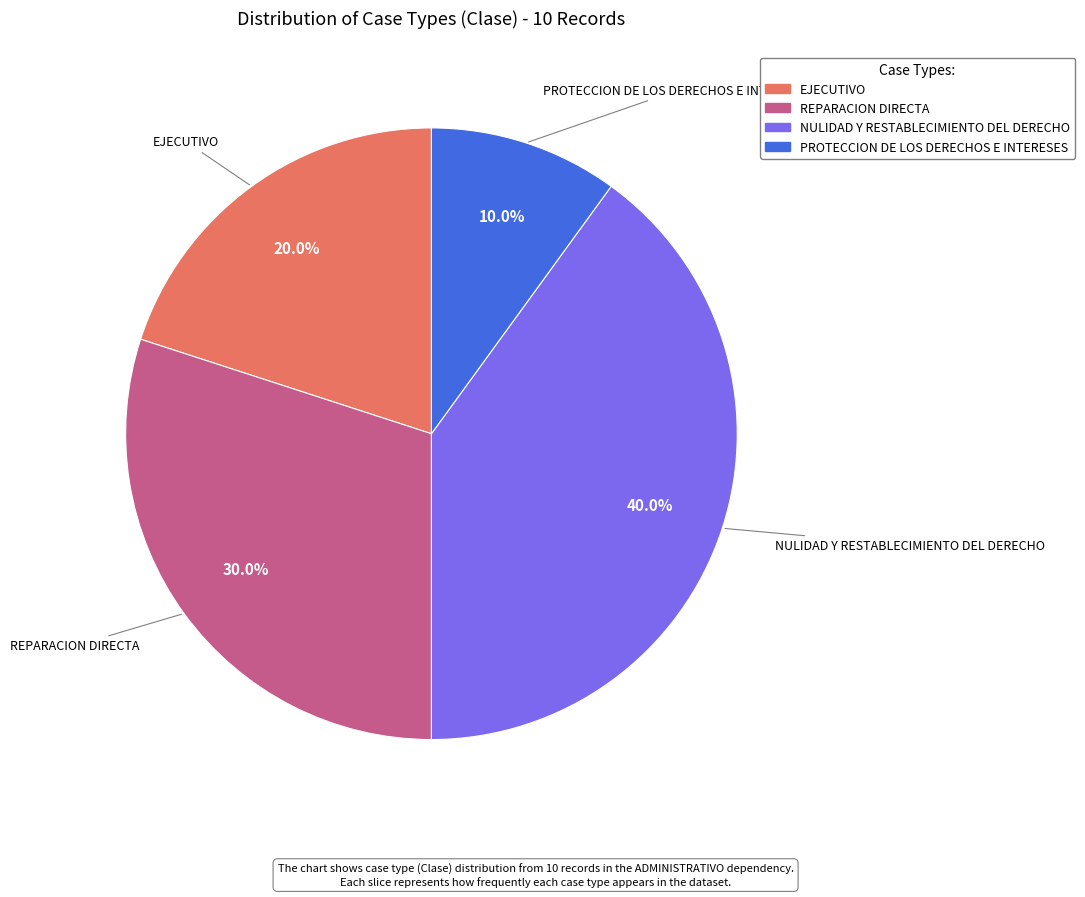

Is NULIDAD Y RESTABLECIMIENTO DEL DERECHO the majority of the pie?

No